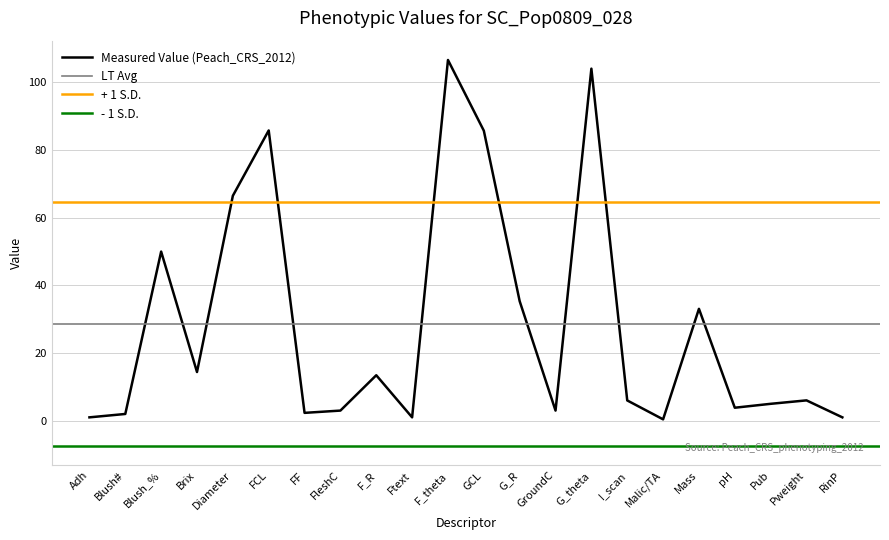

What is the maximum value for Measured Value (Peach_CRS_2012)?

106.6